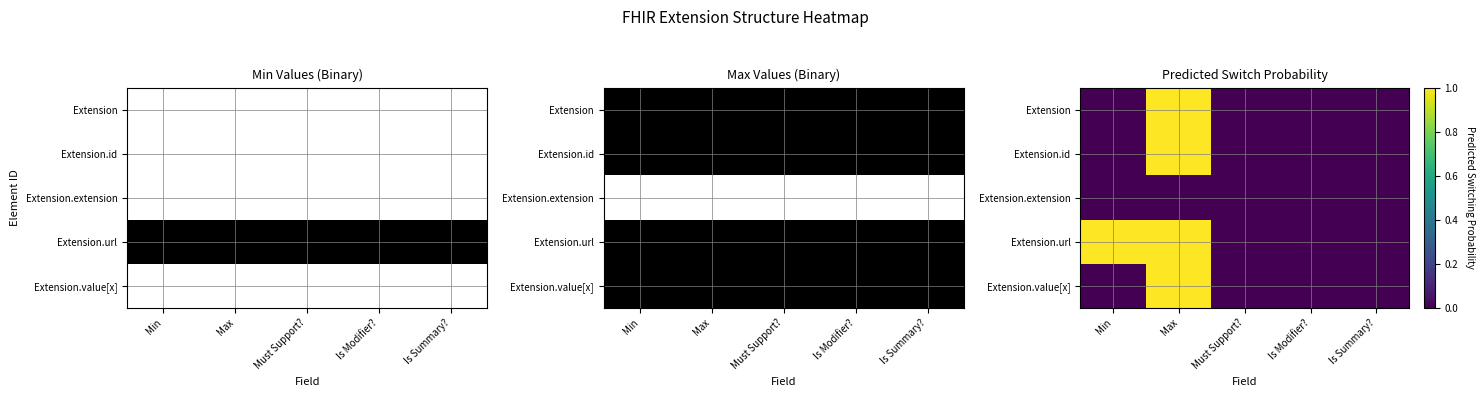

Between Min and Is Summary?, which series saw the biggest shift?

Extension.url